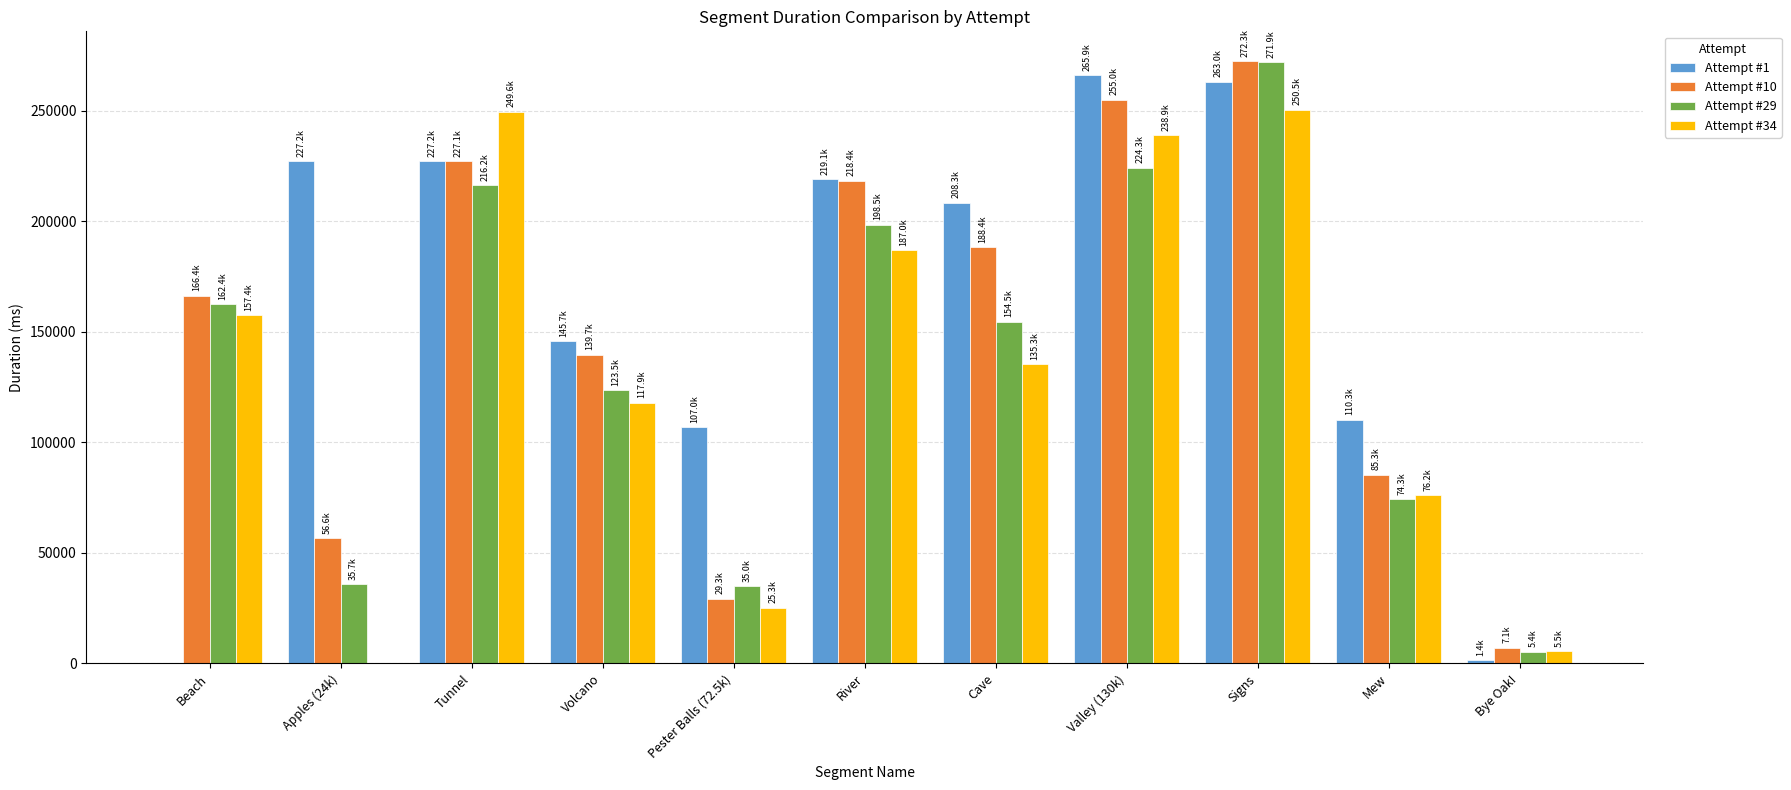

Are the bars grouped side by side (vs. stacked)?

Yes